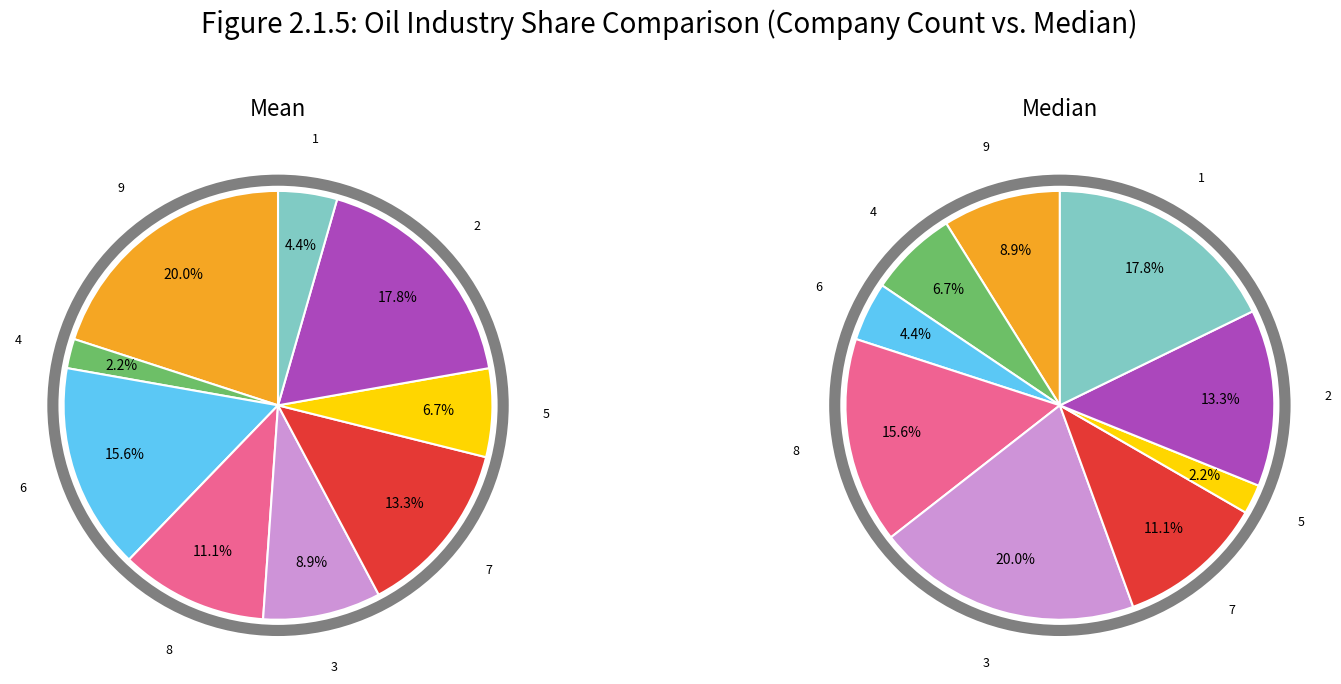

Which category has the biggest portion of the pie?

9